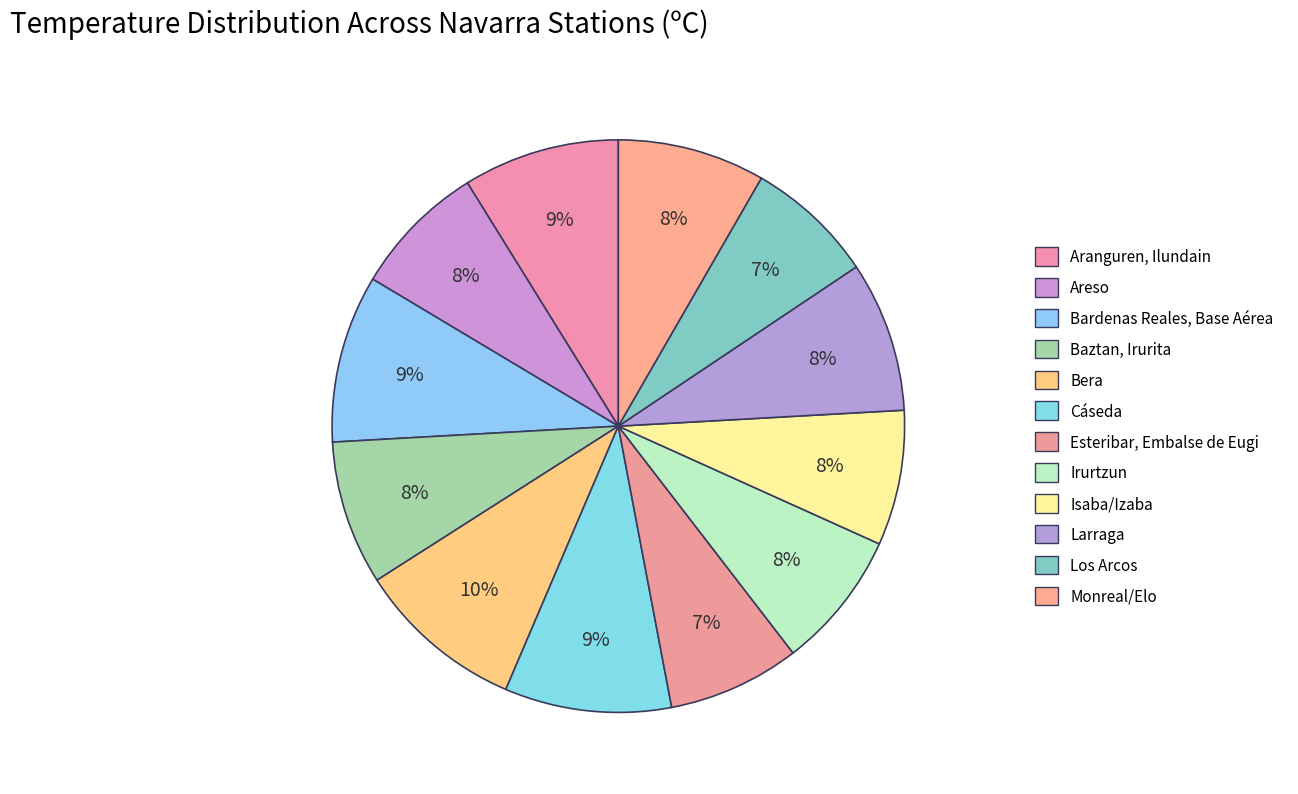

Count the number of slices in the pie.

12